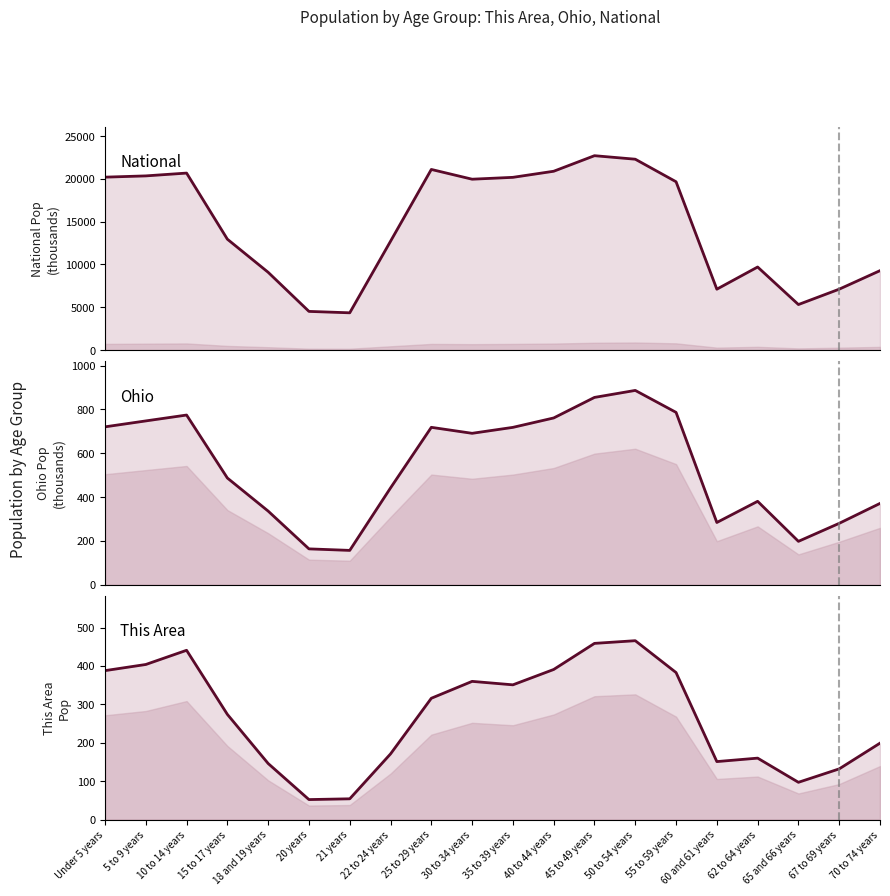

What is the difference between the Ohio line values at 45 to 49 years and 65 and 66 years?

656.8